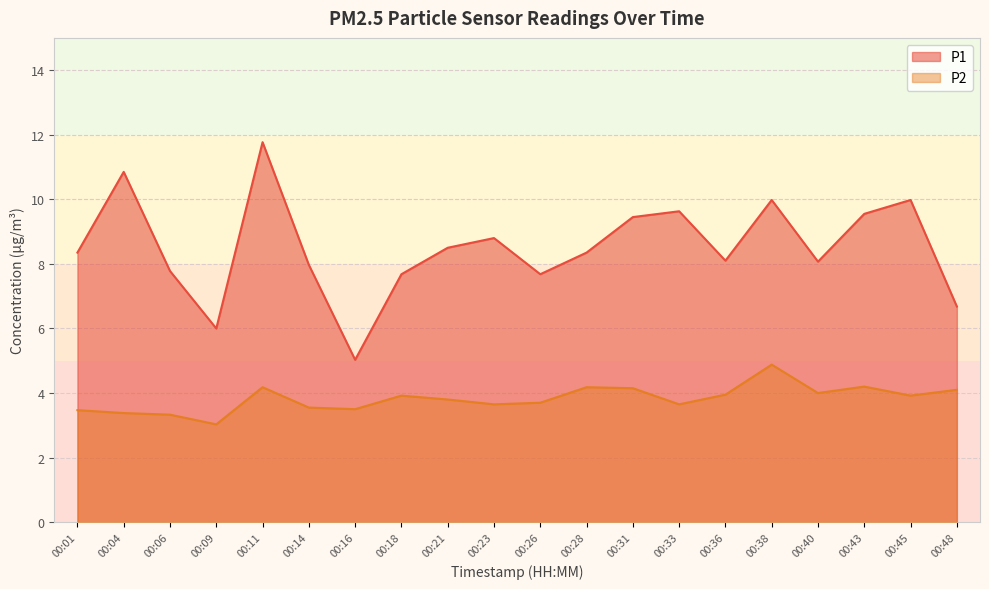

What is the minimum value shown in the chart?

3.0